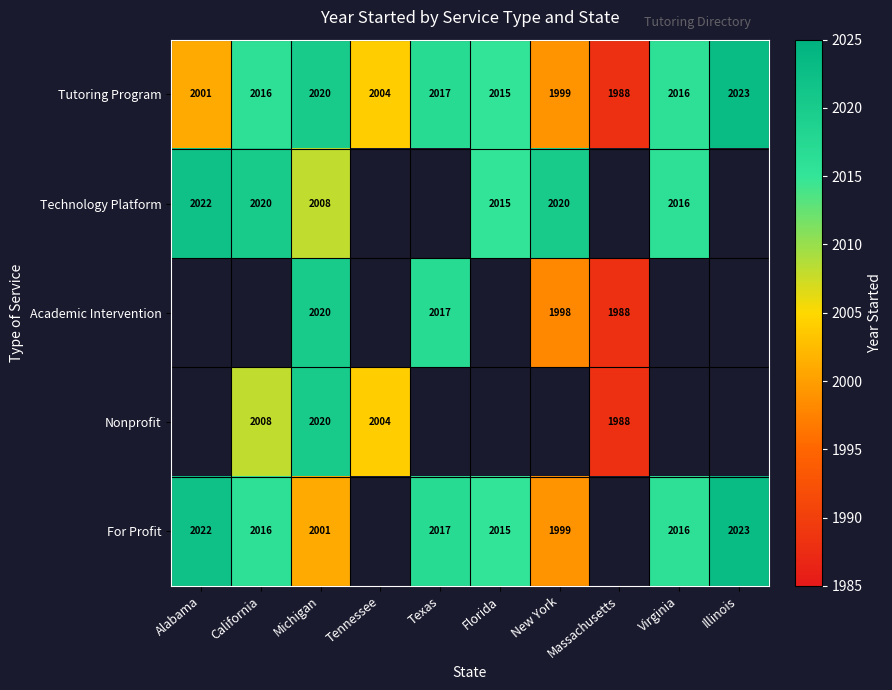

The value of Technology Platform at Alabama is 3580. True or false?

False